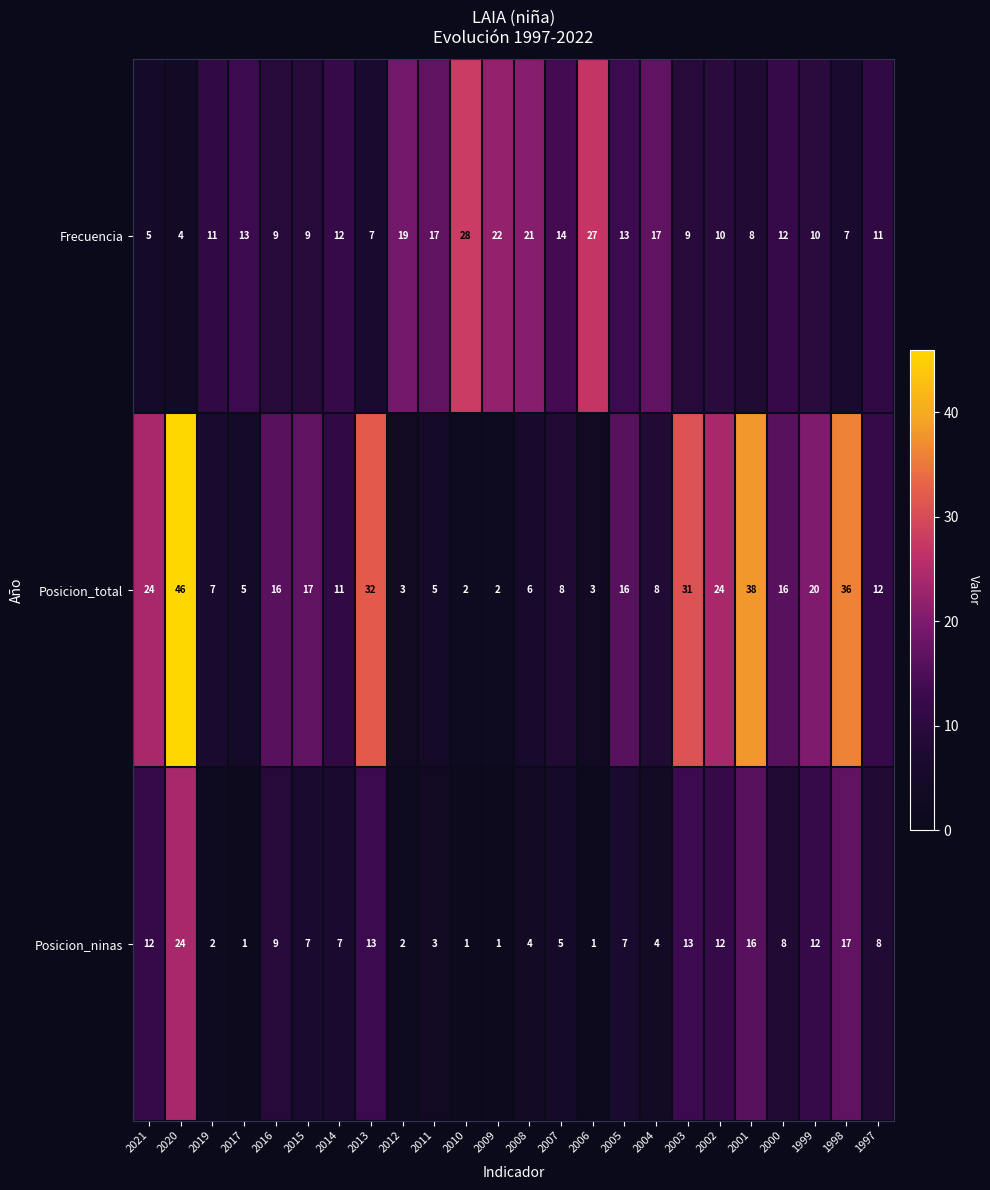

Which series has the widest spread of values?

Posicion_total